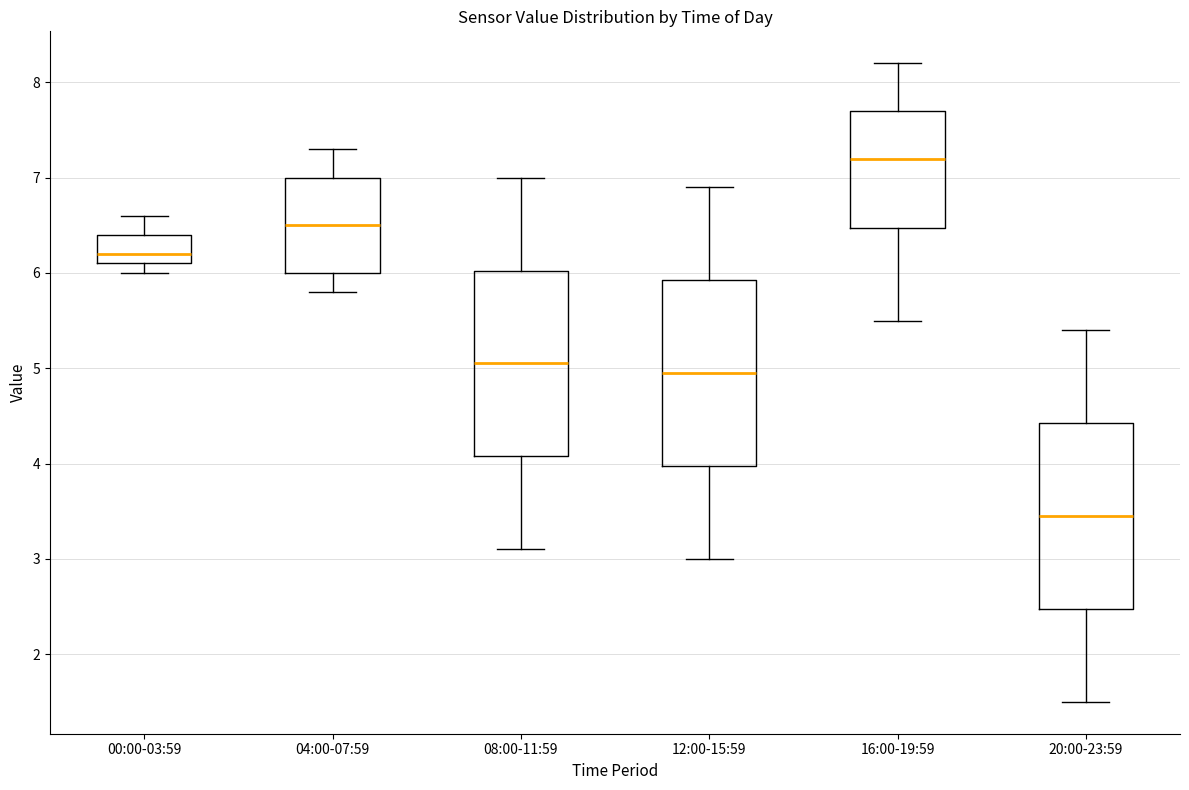

Where does the median line of the box for 08:00-11:59 sit on the y-axis? The values are not printed on the chart, so give them approximately, as read against the axis.

5.1